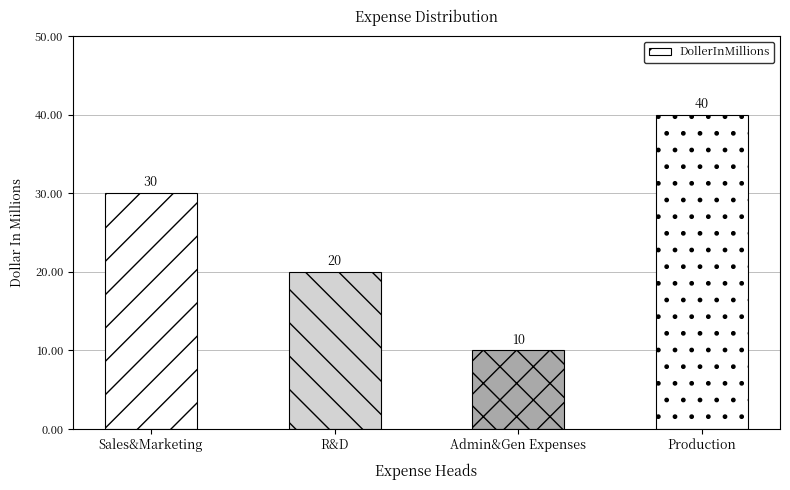

Count the values in the range 20 to 40.

3